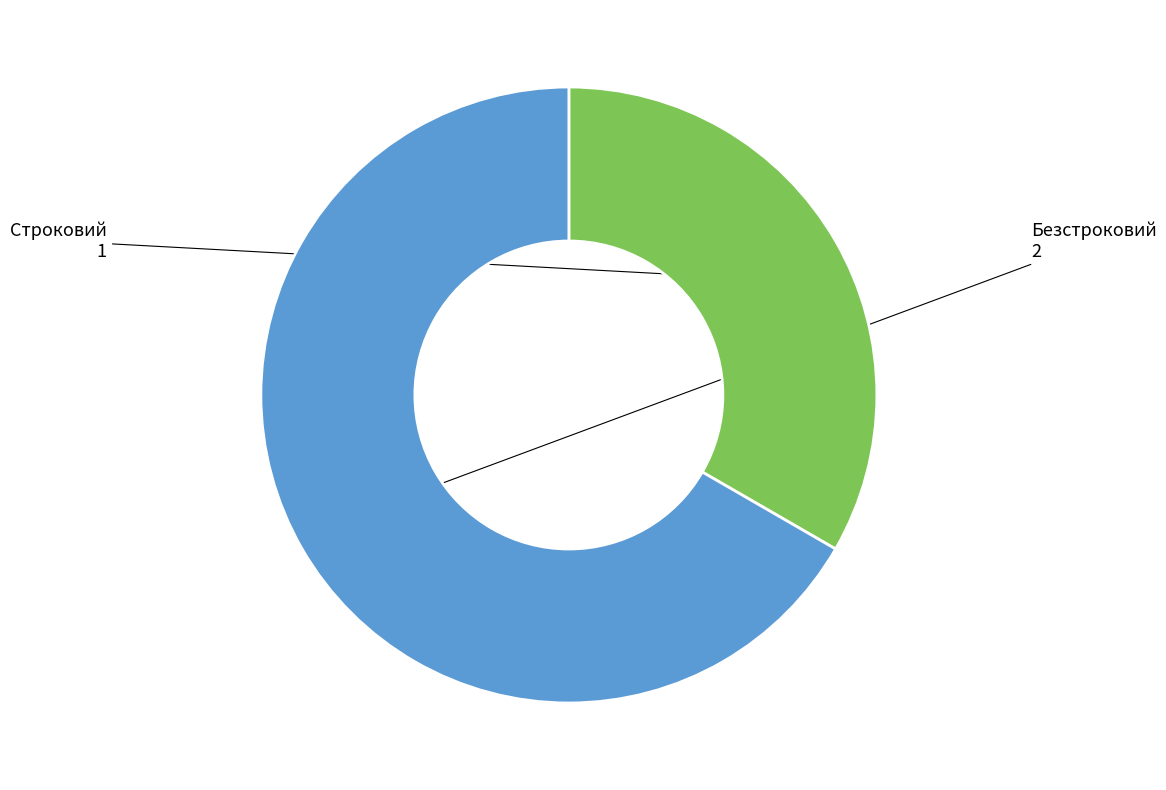

Do Безстроковий and Строковий together represent more than half of the pie?

Yes